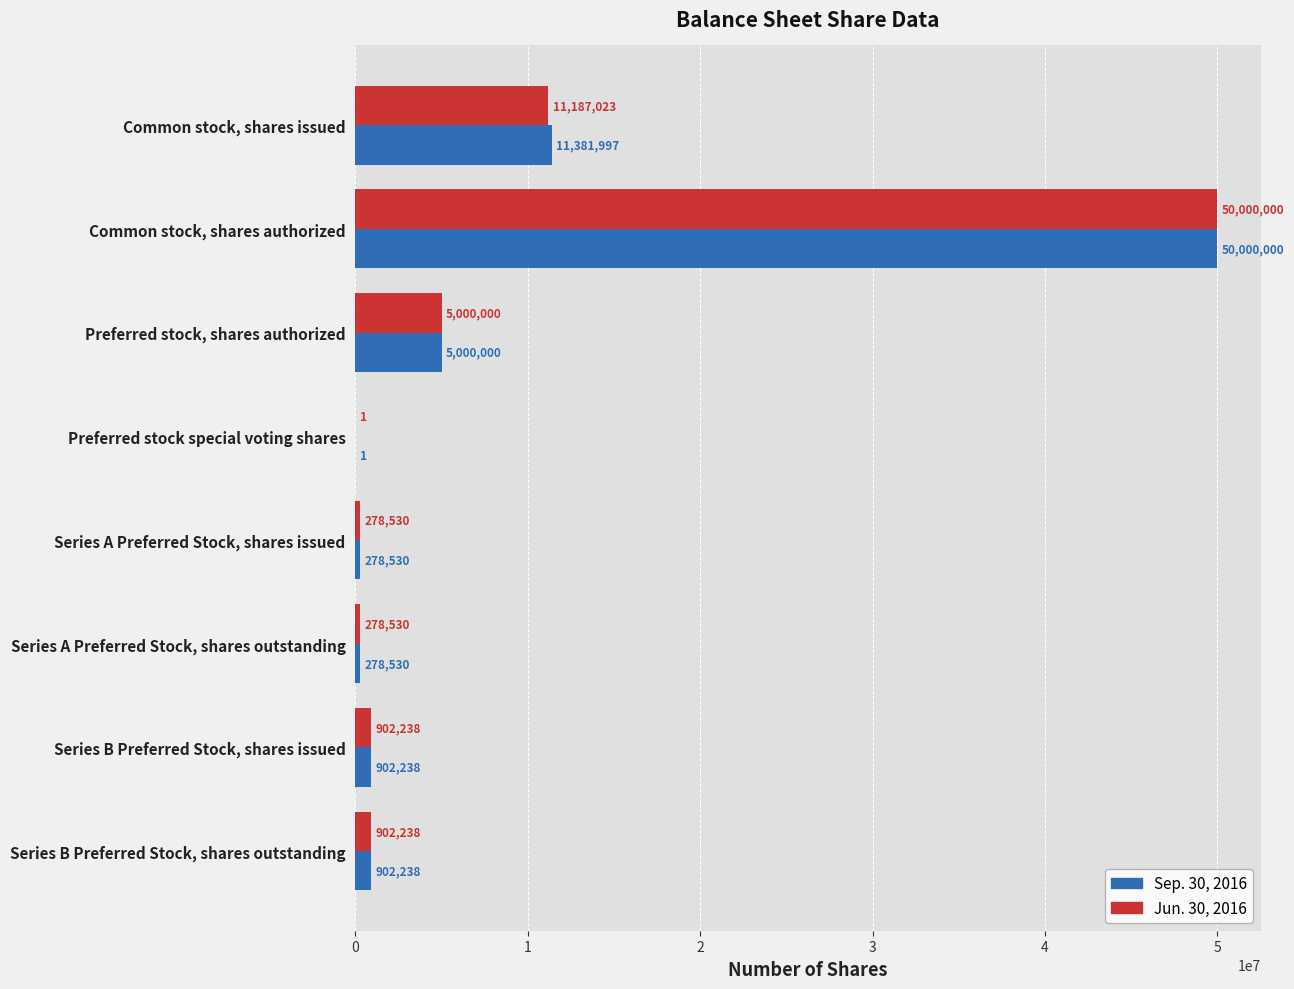

Which series has the largest total across all categories?

Sep. 30, 2016